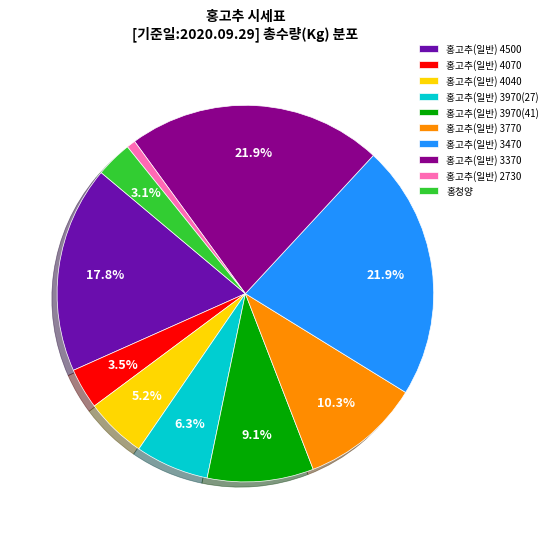

What percentage is NOT represented by 홍고추(일반) 4500?

82.2%